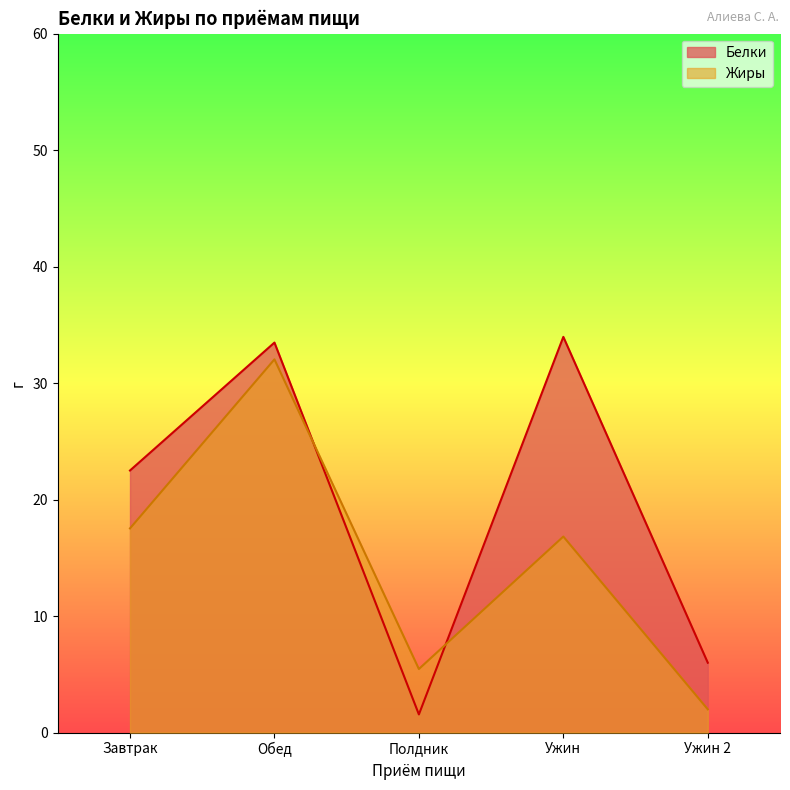

Is it true that Белки equals 0.8 at Полдник?

False